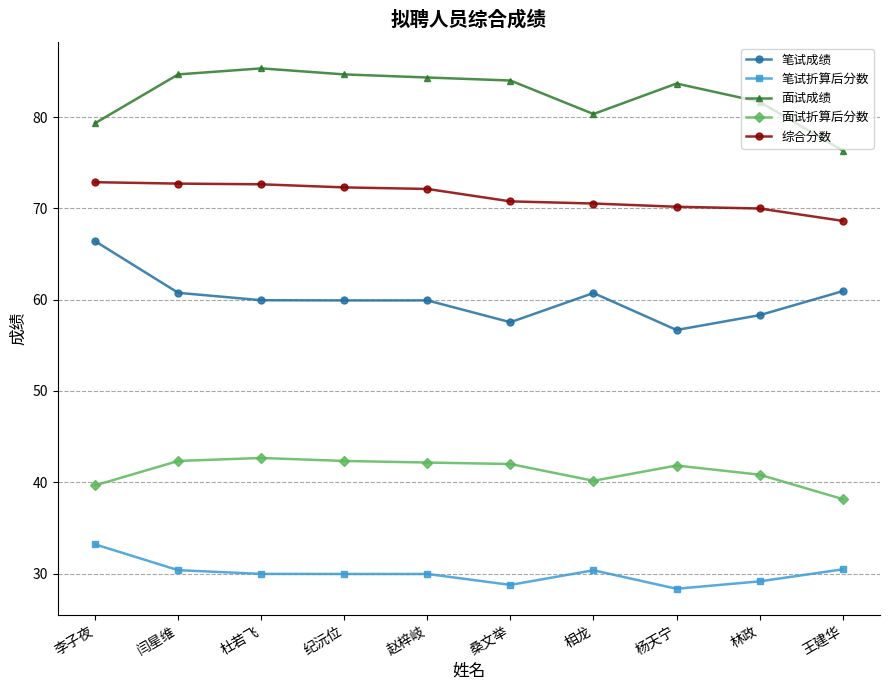

How many lines are shown in the chart?

5